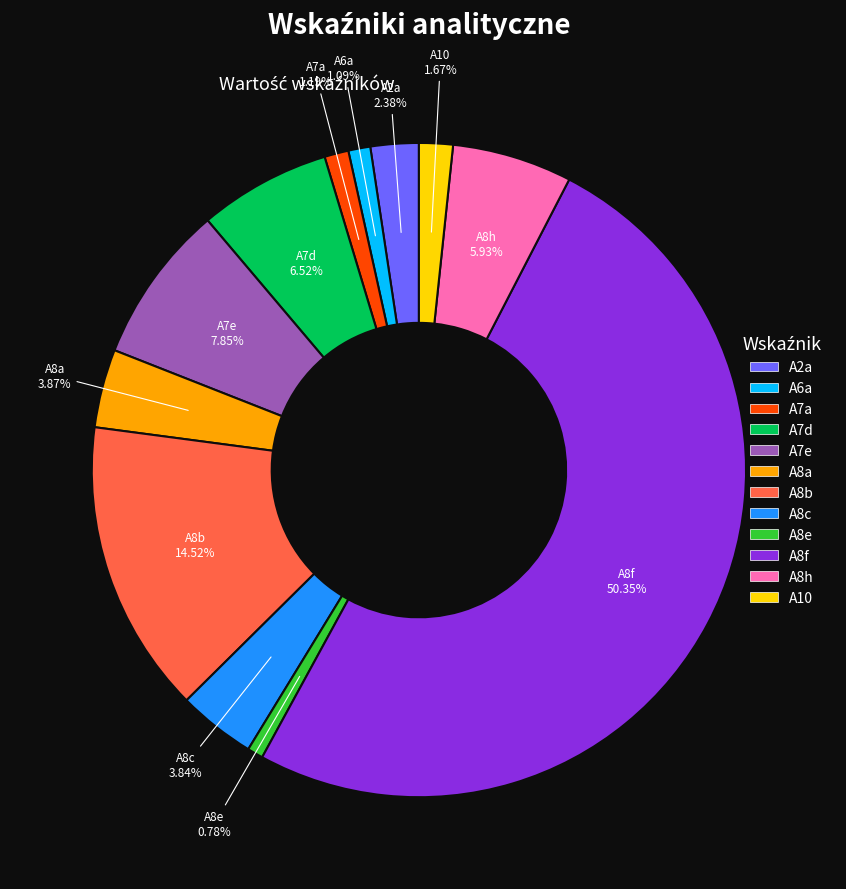

What is the ratio of the value at A7d to the value at A8c?

1.7